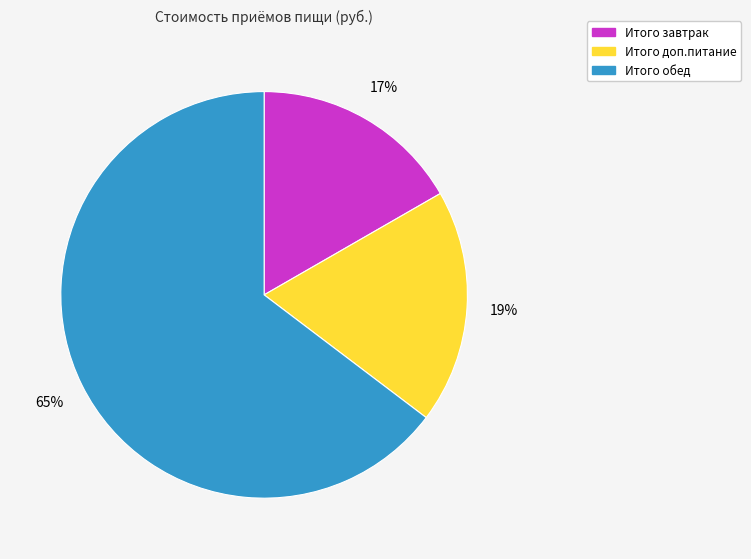

Between Итого завтрак and Итого обед, which is larger?

Итого обед